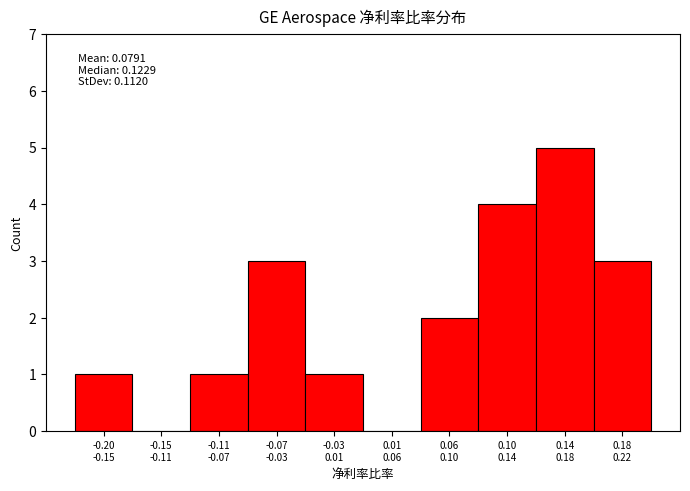

What is the maximum value shown in the chart?

5